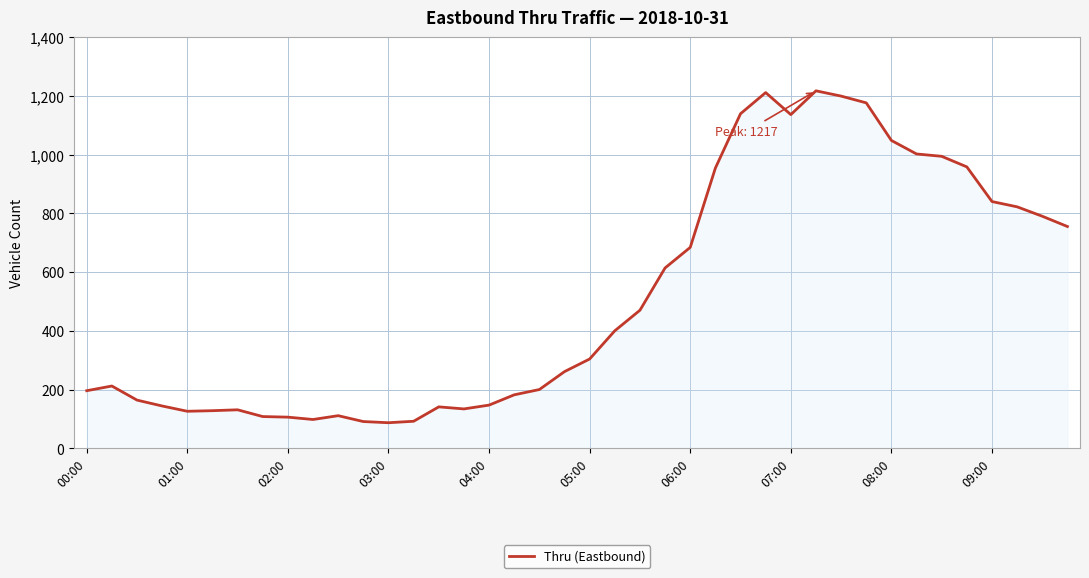

What is the maximum value shown in the chart?

1217